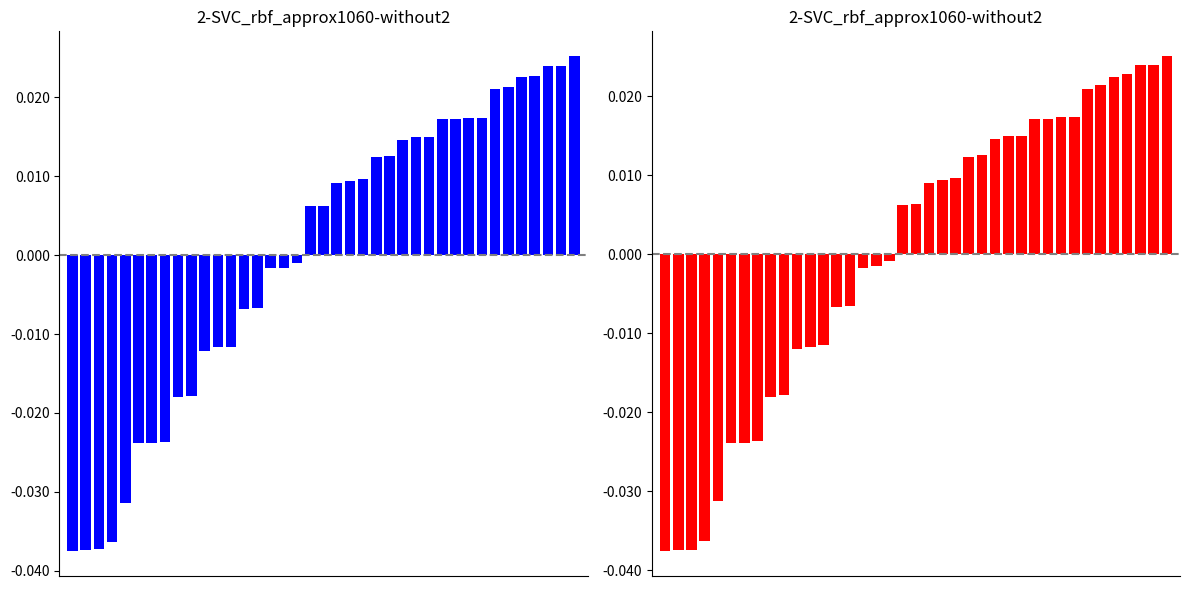

Which series has the widest spread of values?

blue